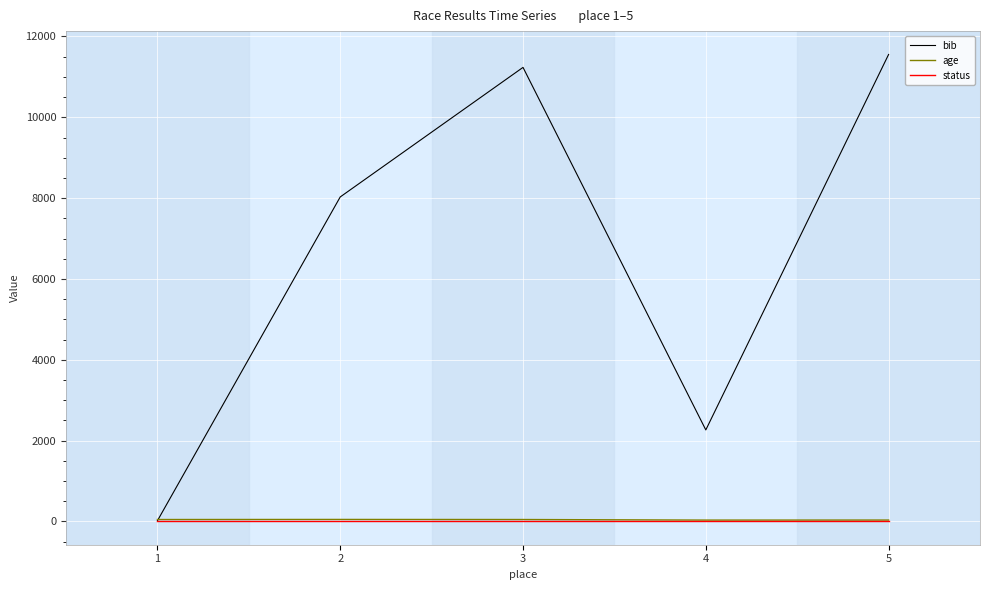

Between 1 and 5, which series saw the biggest shift?

bib